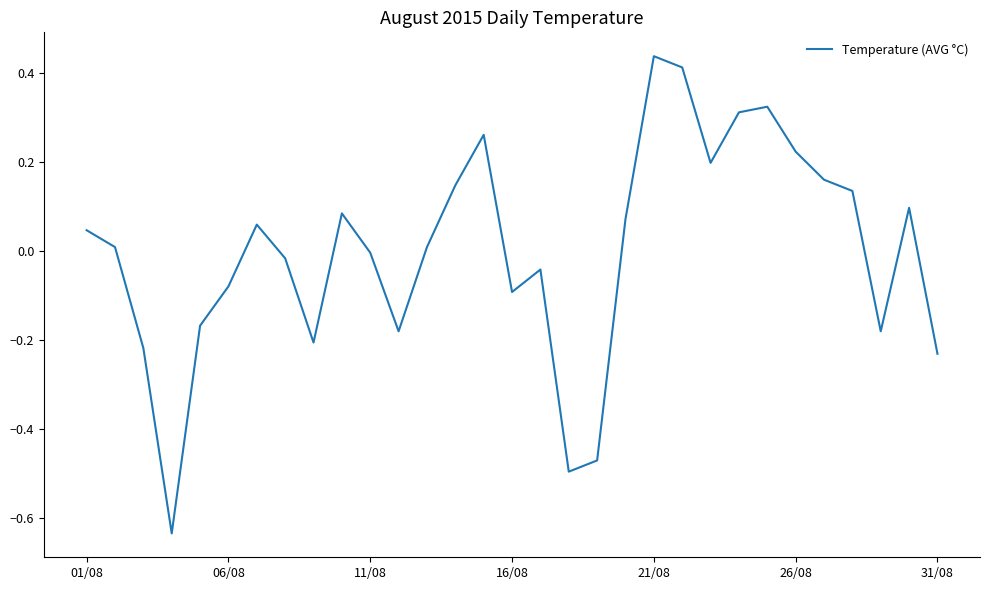

Reading left to right, list all the values displayed in this chart.

0.0	0.0	-0.2	-0.6	-0.2	-0.1	0.1	-0.0	-0.2	0.1	-0.0	-0.2	0.0	0.1	0.3	-0.1	-0.0	-0.5	-0.5	0.1	0.4	0.4	0.2	0.3	0.3	0.2	0.2	0.1	-0.2	0.1	-0.2